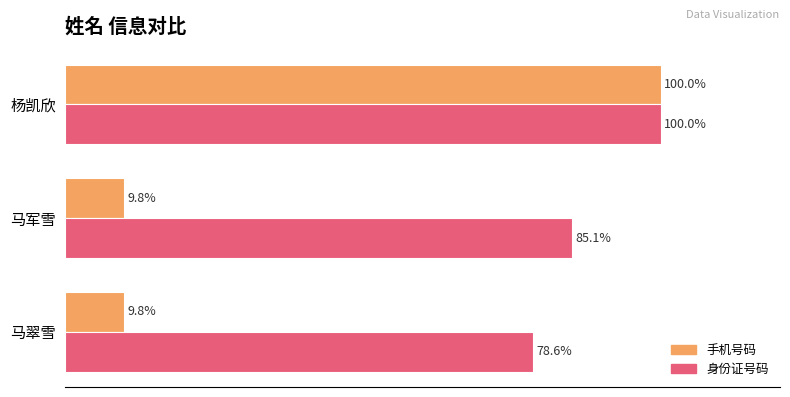

What are all the series names shown in the legend?

手机号码, 身份证号码